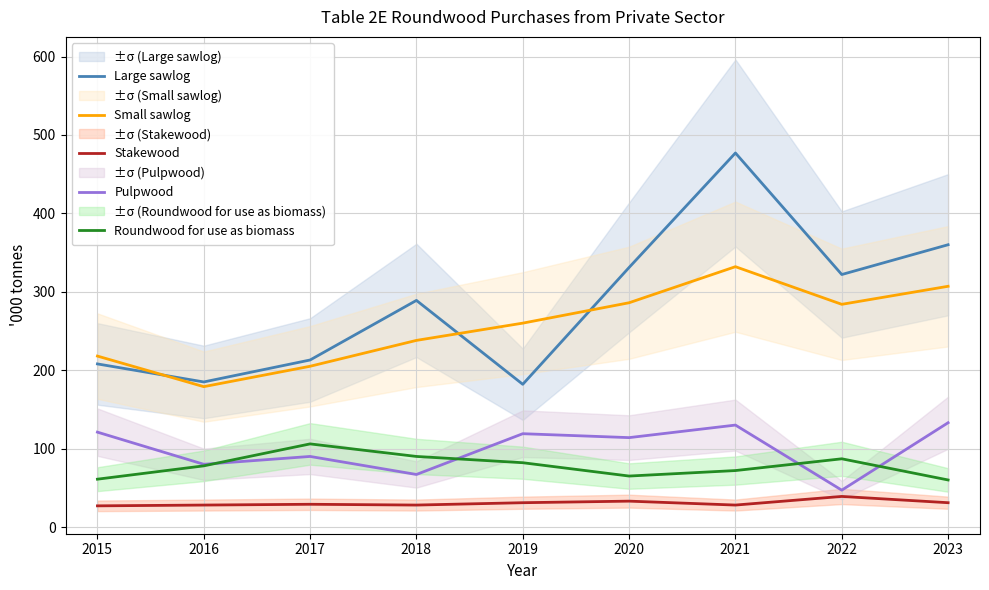

Is the value of Pulpwood at 2017 greater than the value of Stakewood at 2017?

Yes